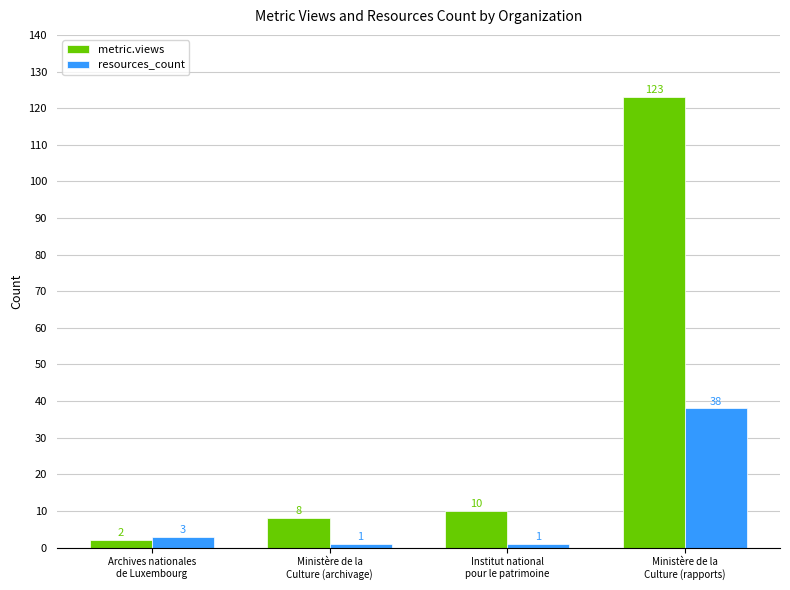

What is the greatest value displayed?

123